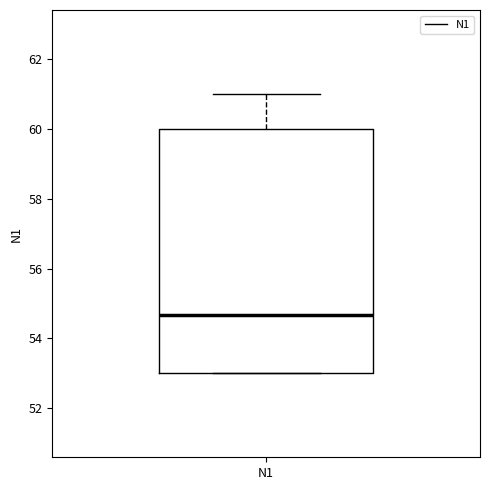

Where does the median line of the box for N1 sit on the y-axis? The values are not printed on the chart, so give them approximately, as read against the axis.

54.6